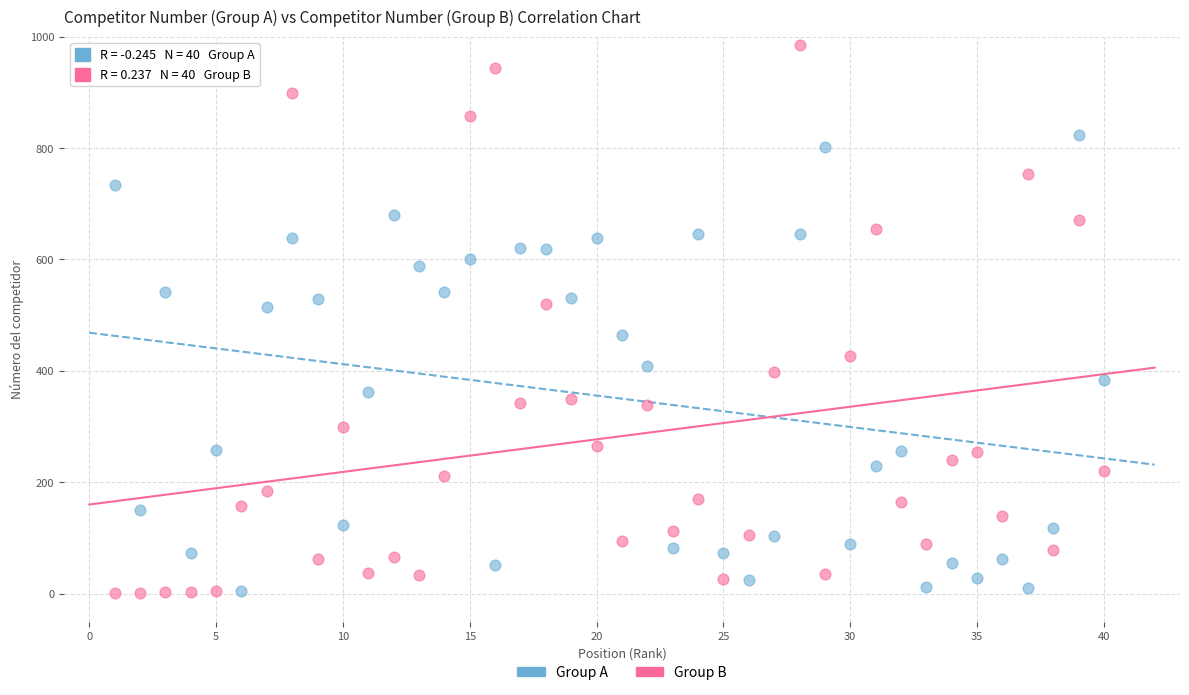

What is the X range (max minus min) for the scatter plot?

39